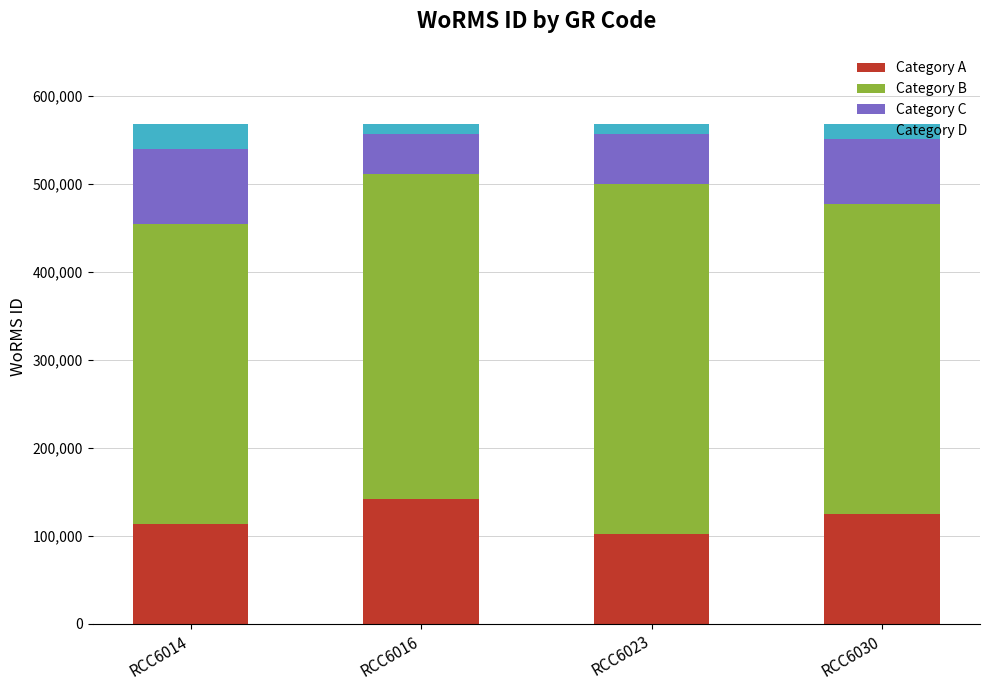

What is the total value across all series at RCC6014?

567961.0